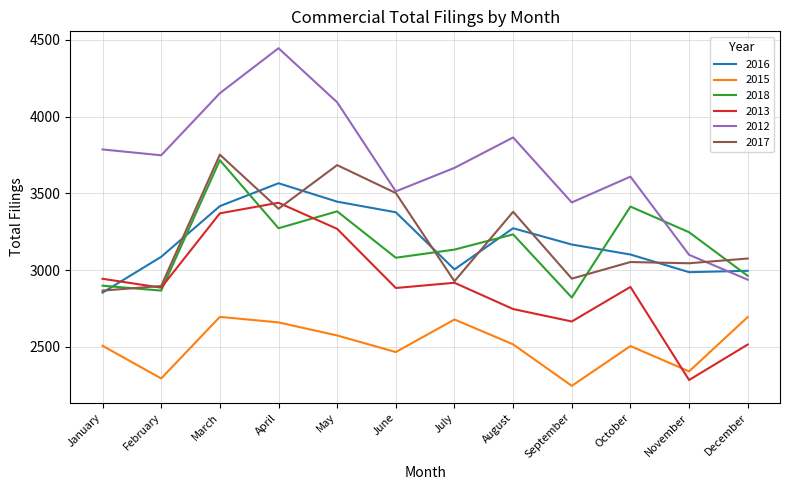

True or false: 2012 and 2015 cross at least once.

False